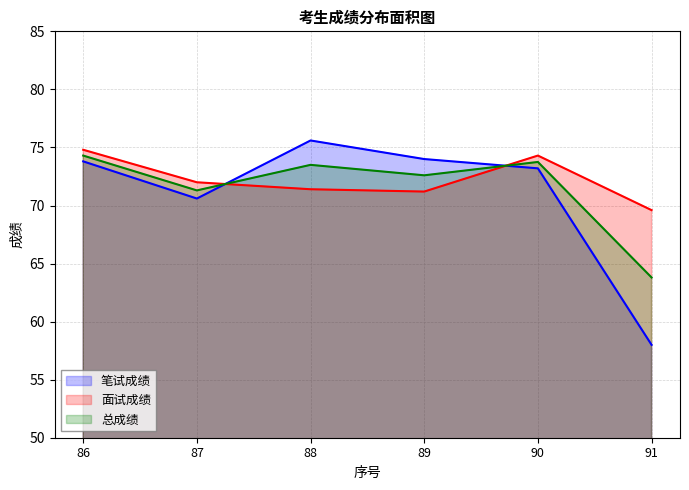

What is the sum of all 面试成绩 values?

433.3